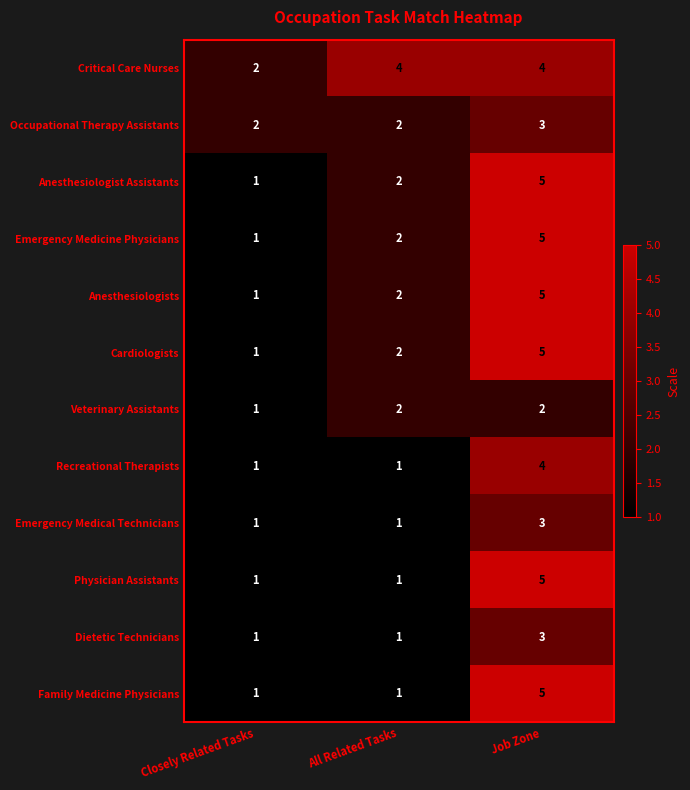

What is the difference between the highest and lowest values at Job Zone?

3